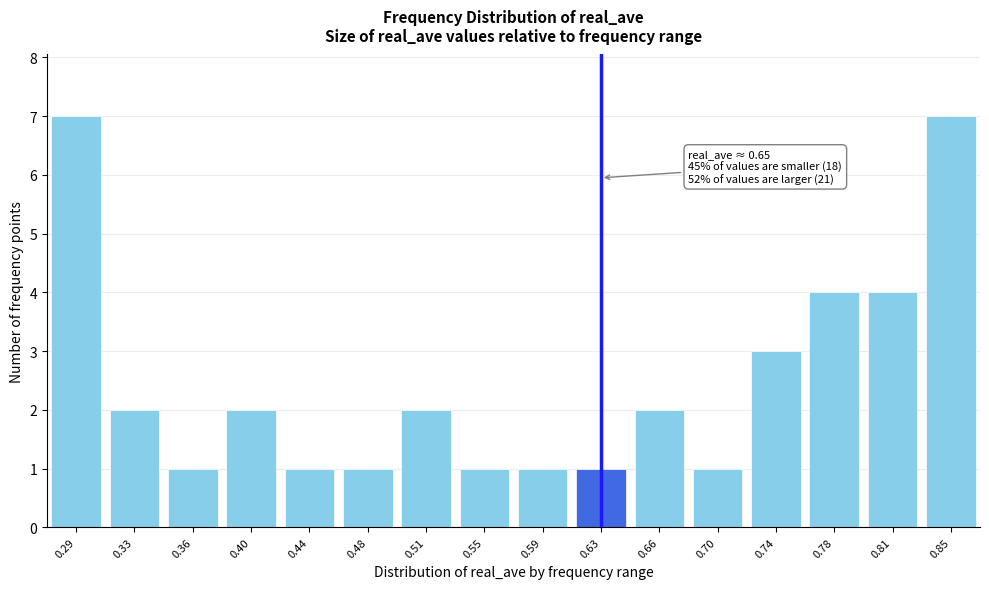

Reading left to right, list all the values displayed in this chart.

7	2	1	2	1	1	2	1	1	1	2	1	3	4	4	7